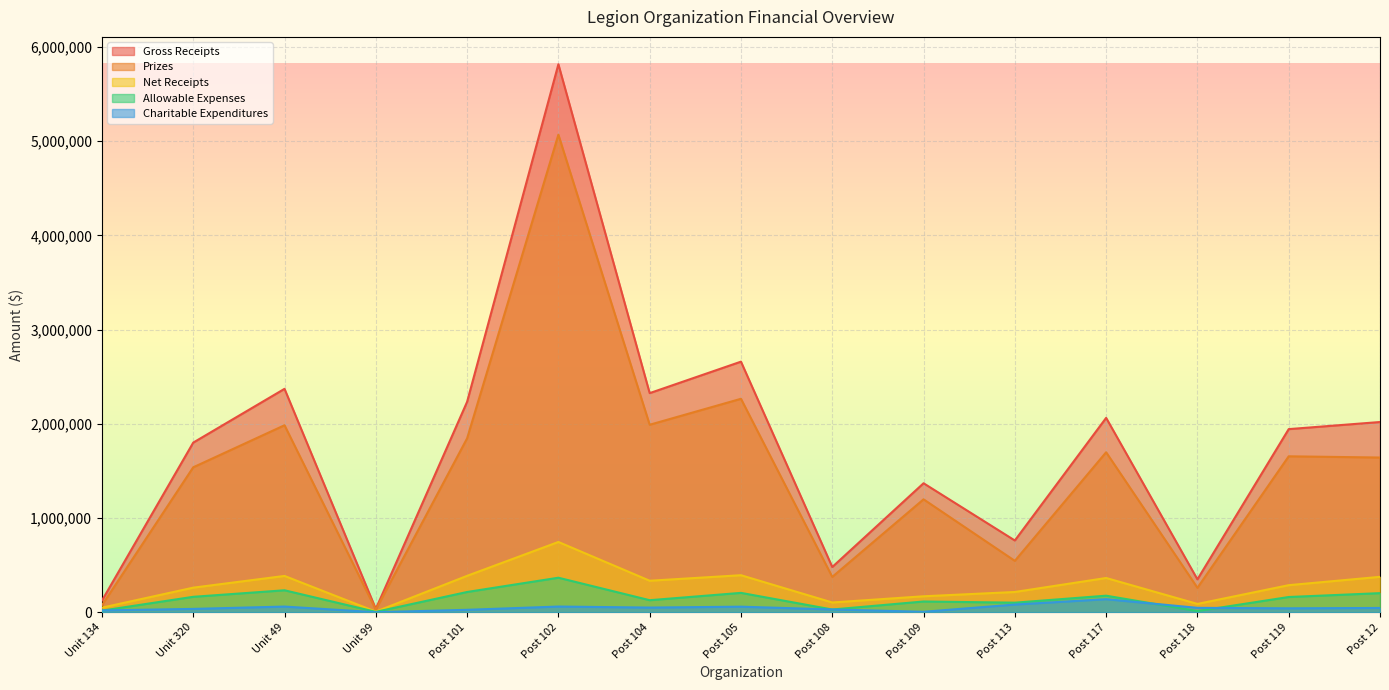

How many distinct data groups are displayed?

5